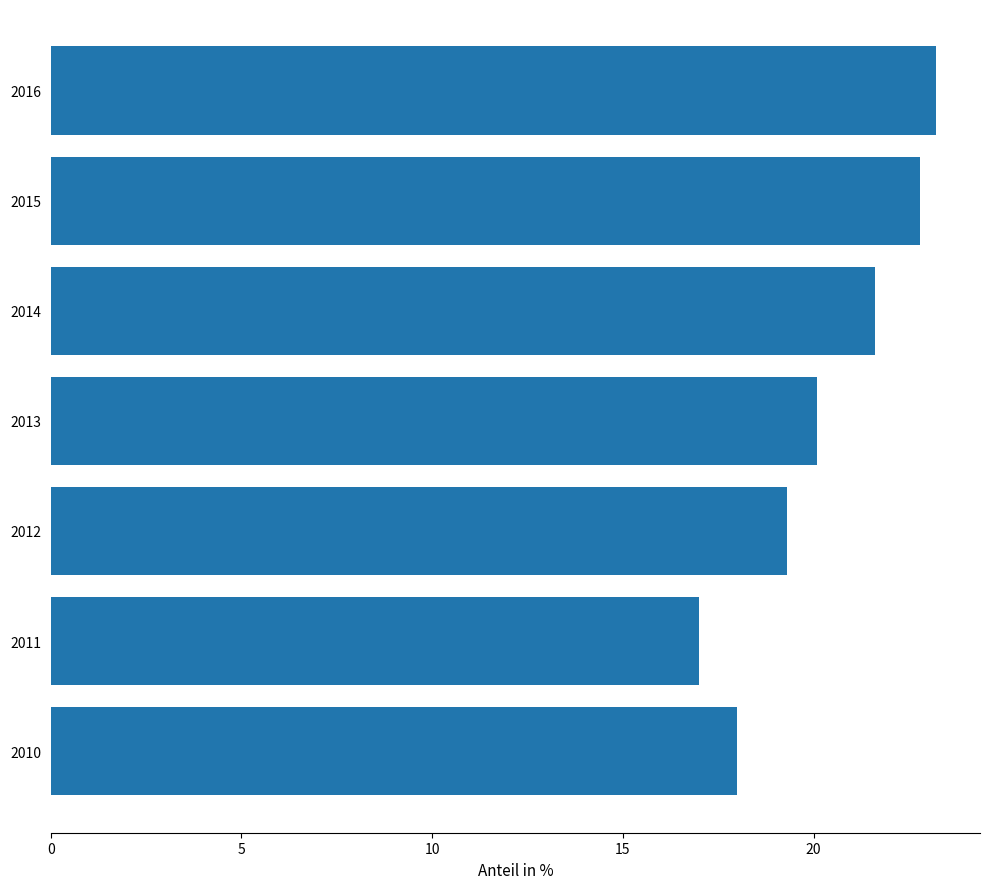

What is the change in value from 2010 to 2011?

-1.0